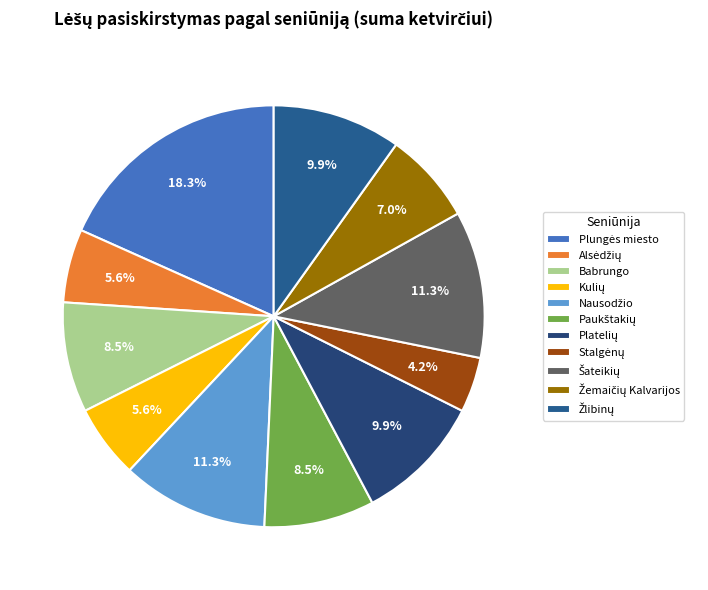

How many slices are in this pie chart?

11